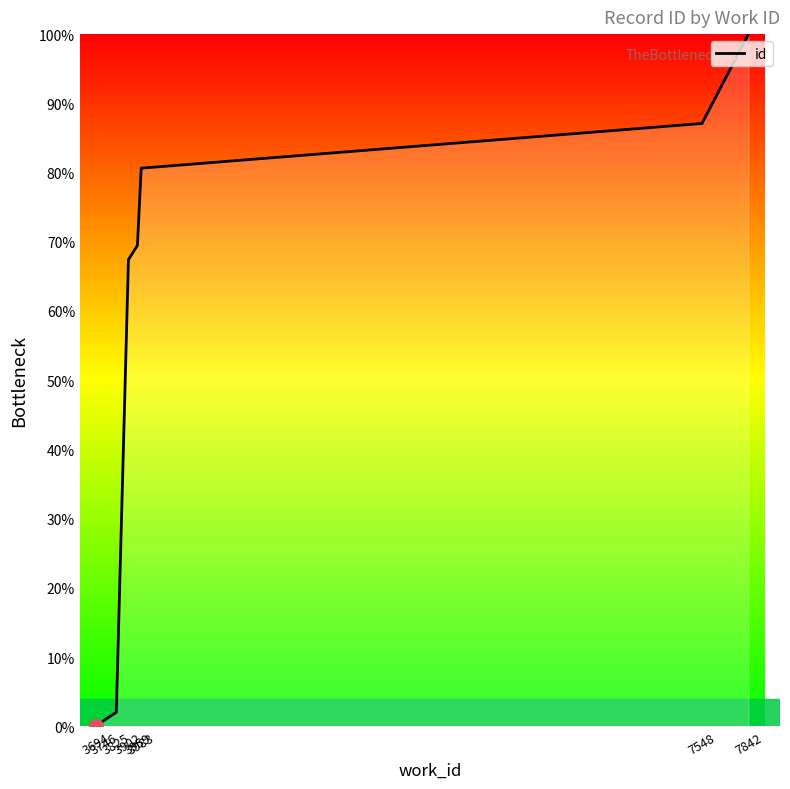

What is the sum of all values?

575.3